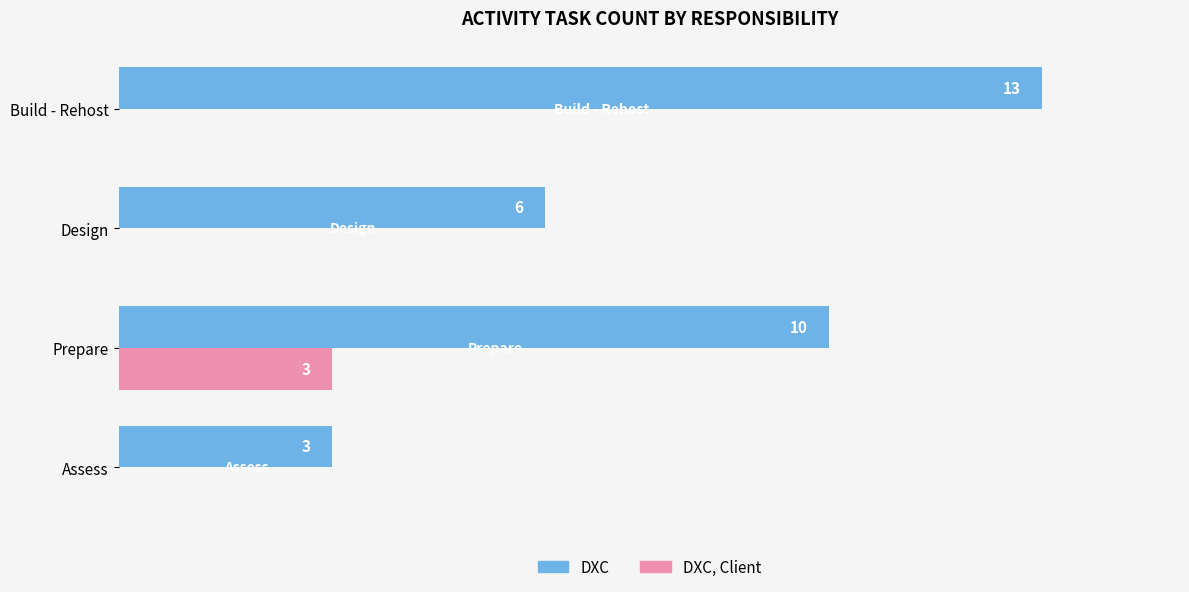

Between Design and Build - Rehost, which series saw the biggest shift?

DXC